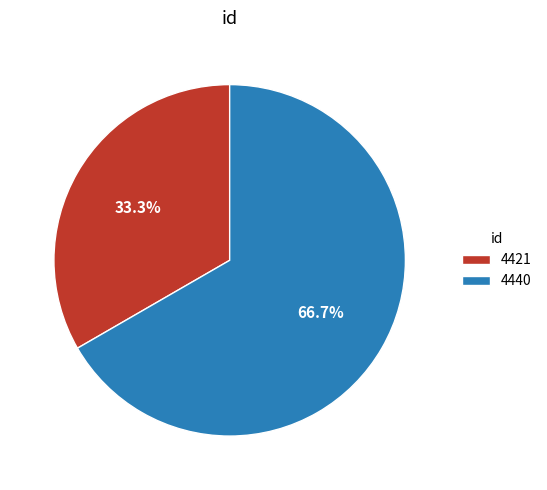

What percentage is the 4421 slice, to the nearest percent?

33%